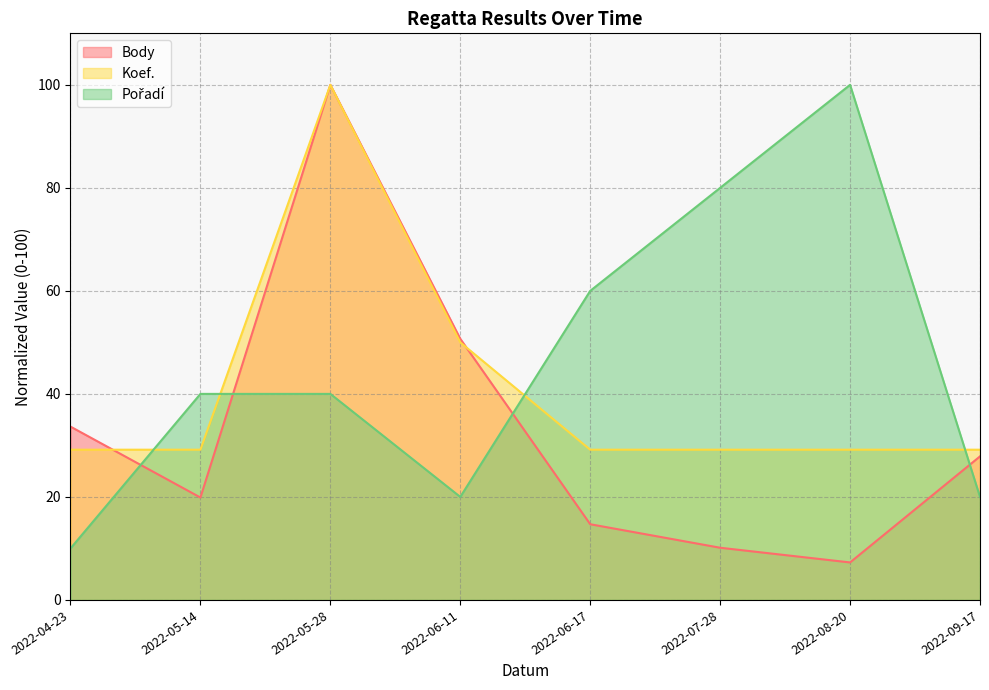

What is the sum of all Body values?

264.2